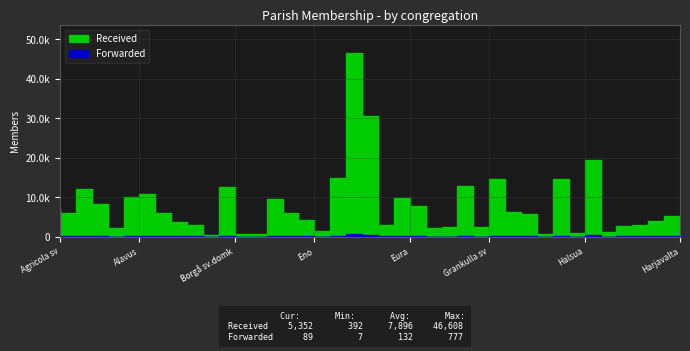

Reading left to right, list all the values displayed in this chart.

Received: Agricola sv=7130	Agricolan suom=5928	Akaa=12165	Alajärvi=8357	Alavieska=2305	Alavus=9922	Anjalankoski=10860	Asikkala=5911	Askola=3760	Aura=3007	Bergö=392	Borgå sv.domk=12550	Brändö-Kumlinge=580	Eckerö=710	Ekenäsnejdens sv=9482	Elimäki=6108	Eno=4315	Enontekiö=1528	Esbo sv=14902	Espoon Tuomiokirkko=46608	Espoonlahti=30672	Esse=2882	Eura=9697	Eurajoki=7672	Evijärvi=2072	Finström-Geta=2383	Forssa=12954	Grankulla sv=2459	Haaga=14537	Haapajärvi=6299	Haapavesi=5782	Hailuoto=746	Hakunila=14534	Halsua=1008	Hamina=19339	Hammarland=1217	Hangon suom=2809	Hangö sv=2962	Hankasalmi=3924	Harjavalta=5352
Forwarded: Agricola sv=131	Agricolan suom=99	Akaa=203	Alajärvi=139	Alavieska=38	Alavus=165	Anjalankoski=181	Asikkala=98	Askola=63	Aura=50	Bergö=7	Borgå sv.domk=209	Brändö-Kumlinge=10	Eckerö=12	Ekenäsnejdens sv=158	Elimäki=102	Eno=72	Enontekiö=25	Esbo sv=248	Espoon Tuomiokirkko=777	Espoonlahti=511	Esse=48	Eura=162	Eurajoki=128	Evijärvi=35	Finström-Geta=40	Forssa=216	Grankulla sv=41	Haaga=242	Haapajärvi=105	Haapavesi=96	Hailuoto=12	Hakunila=242	Halsua=17	Hamina=322	Hammarland=20	Hangon suom=47	Hangö sv=49	Hankasalmi=65	Harjavalta=89